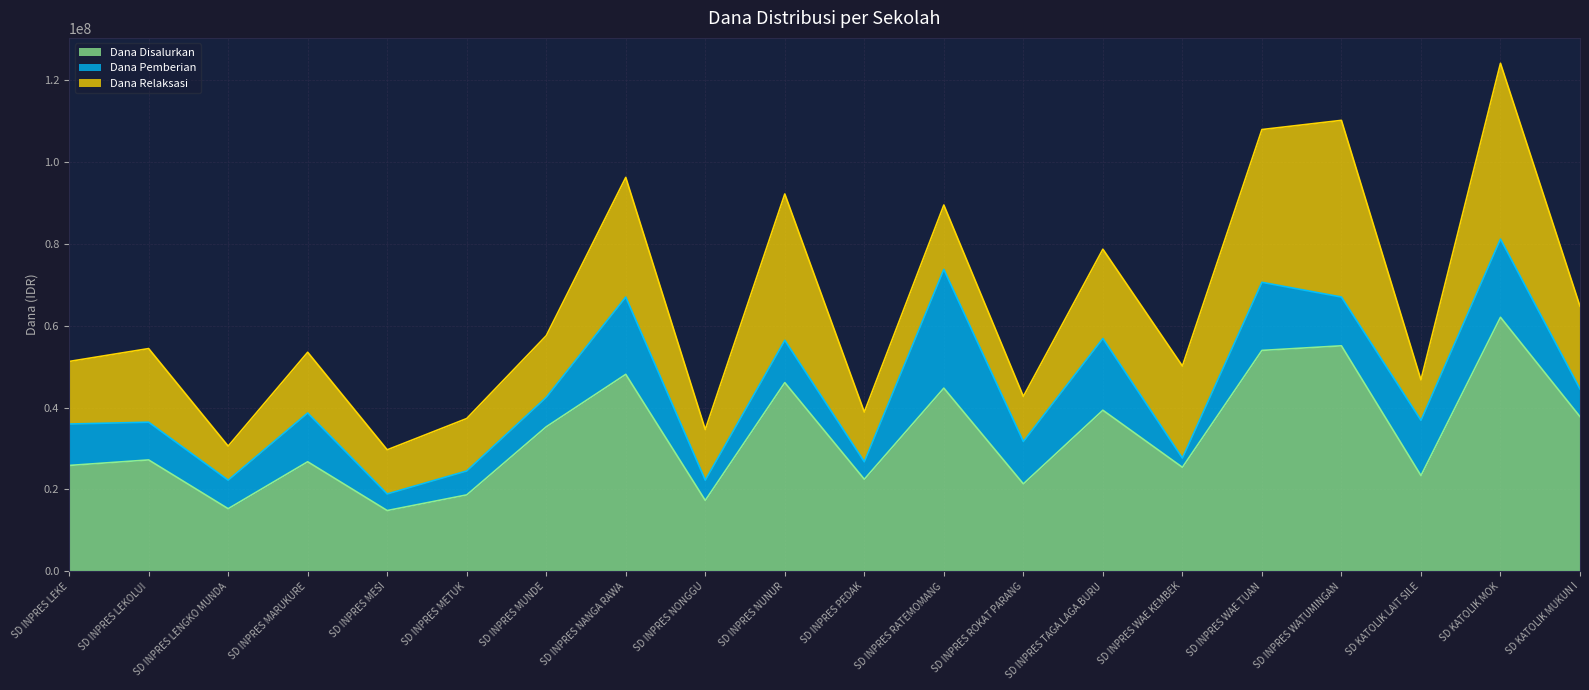

What is the value of the Dana Disalurkan point at the 9th from the left?

17325000